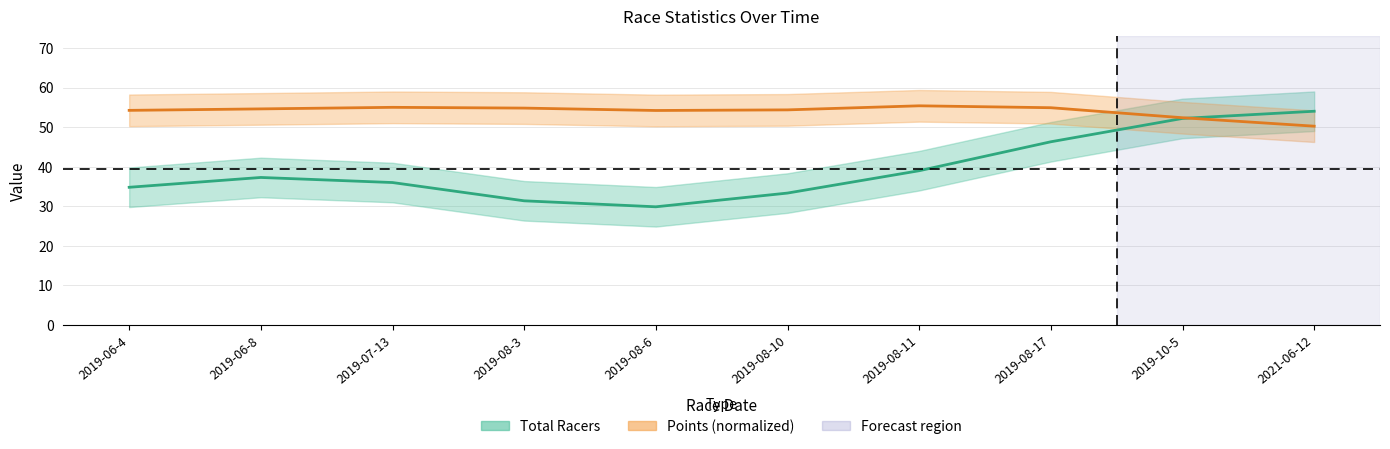

How many lines are shown in the chart?

2